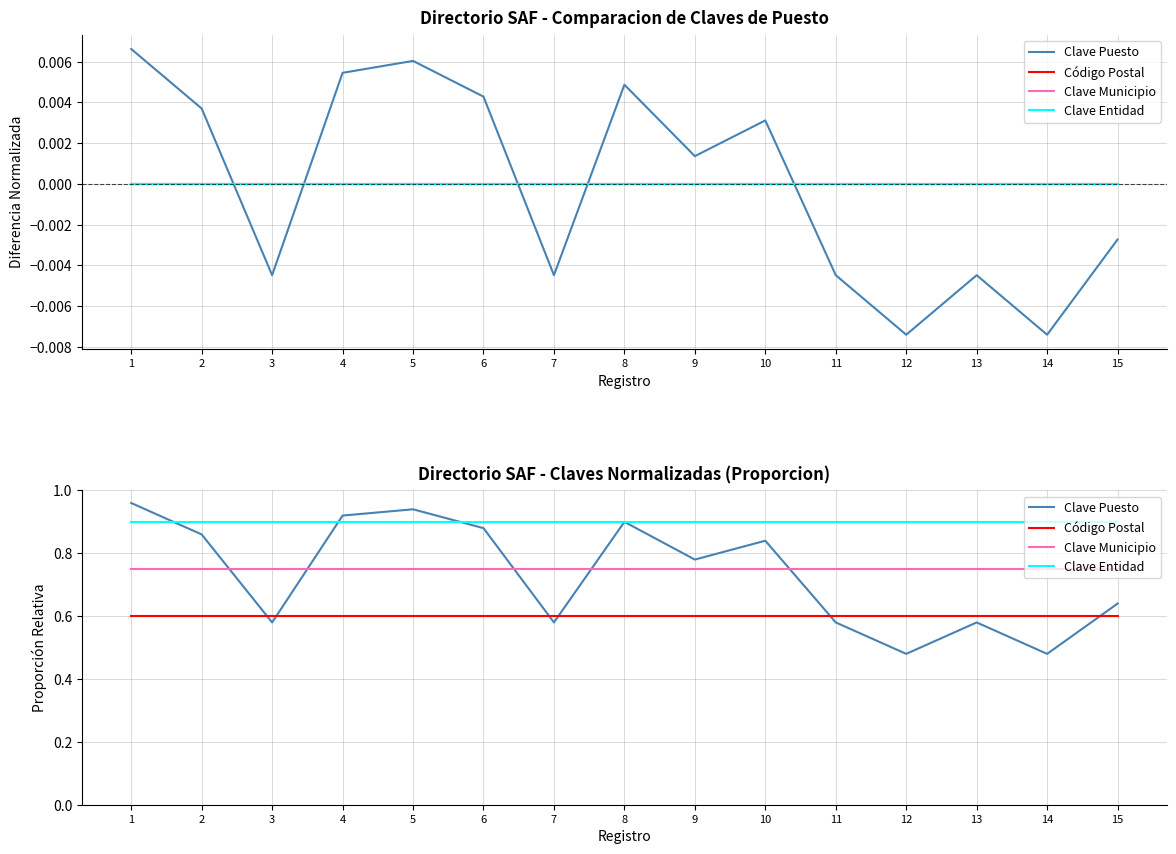

At which label is Código Postal closest to 0?

1